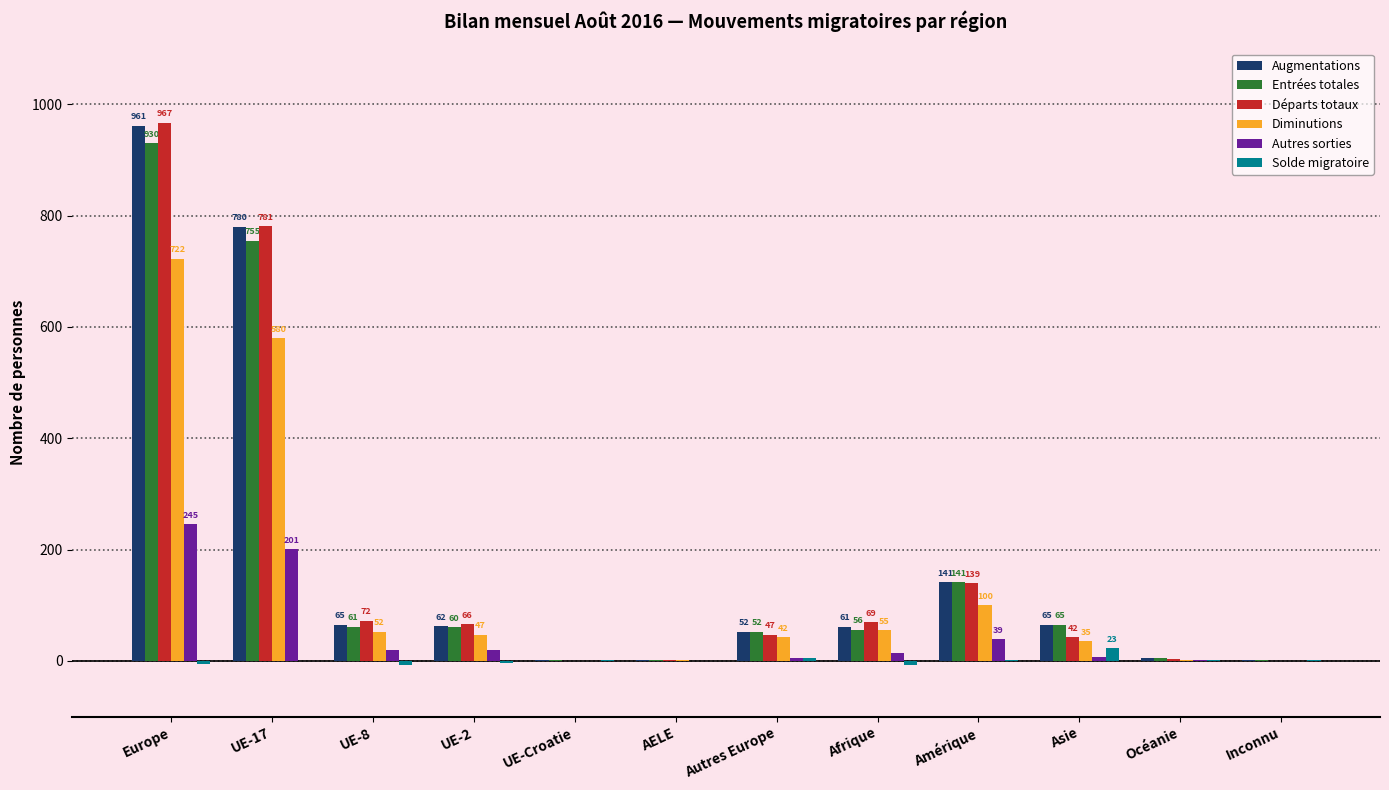

Read the Départs totaux value at UE-8, to the nearest 100.

100